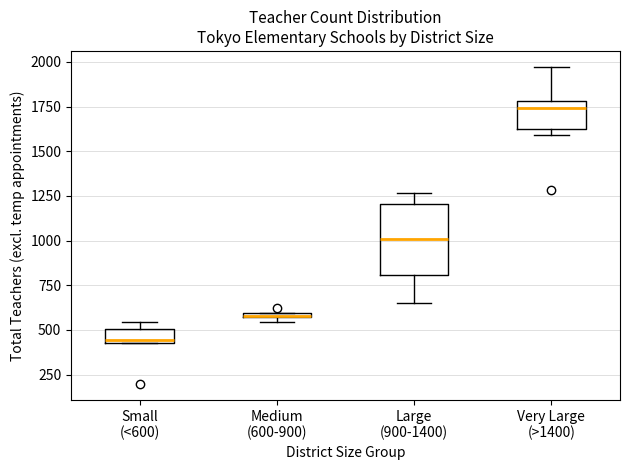

Comparing the boxes themselves (not the whiskers), which one is the tallest?

Large (900-1400)